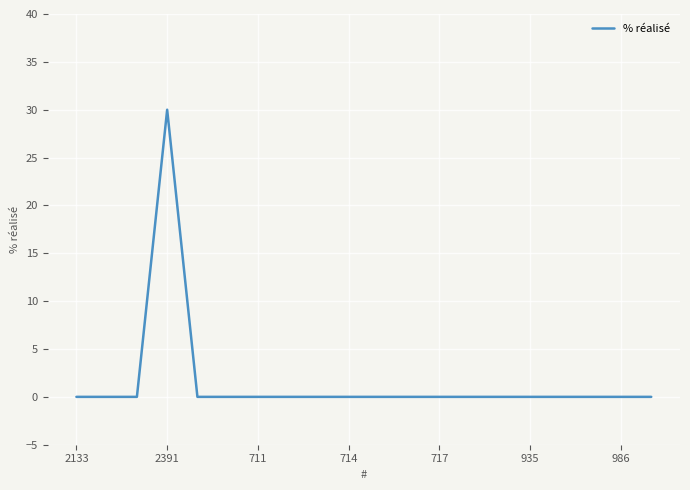

What is the difference between the maximum and minimum values?

30